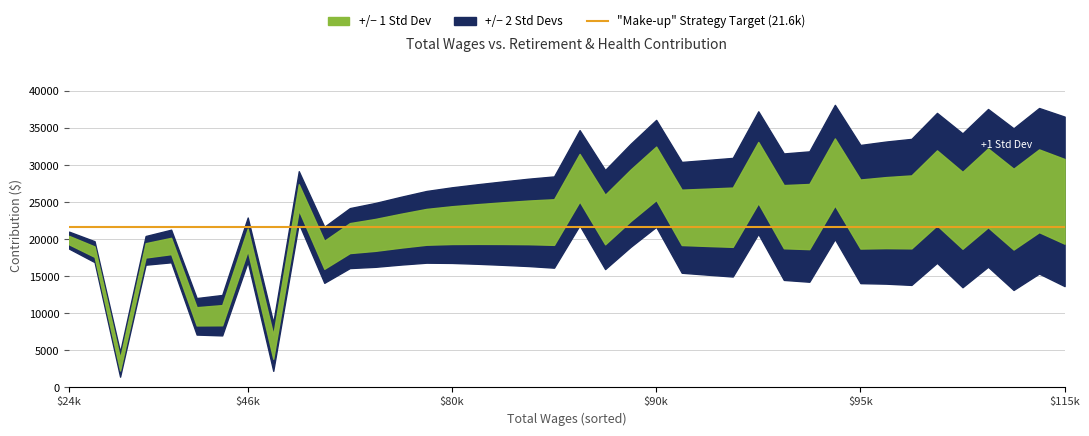

What is the total value across all series at 35?

58616